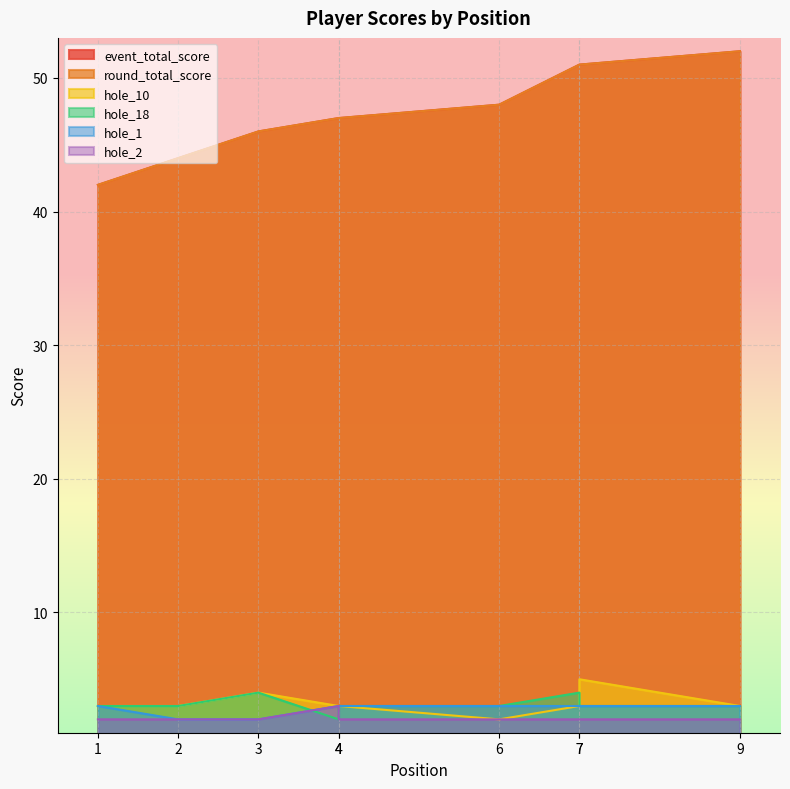

What value does the hole_10 series have at 2?

3